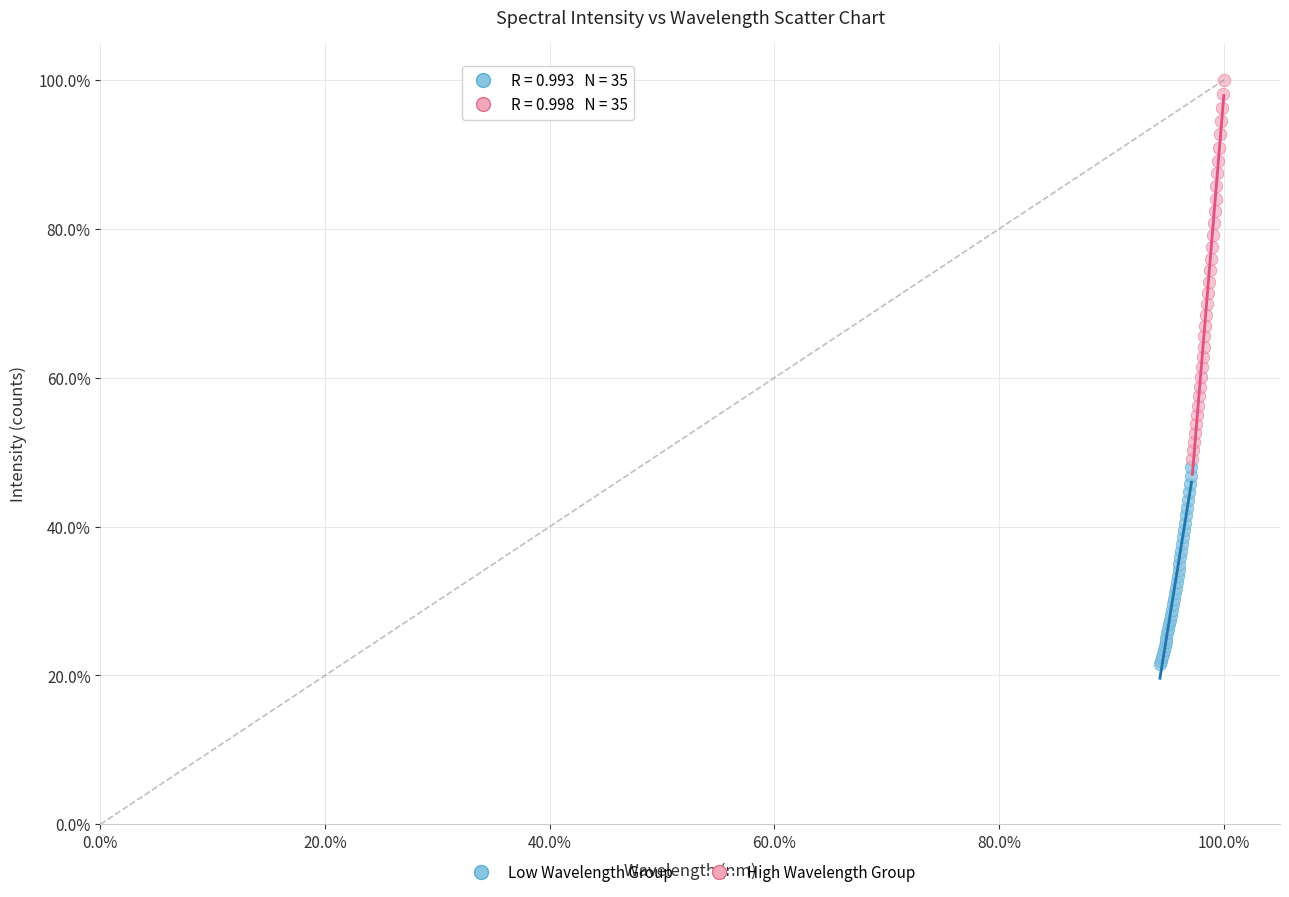

What are all the series names shown in the legend?

Low Wavelength Group, High Wavelength Group